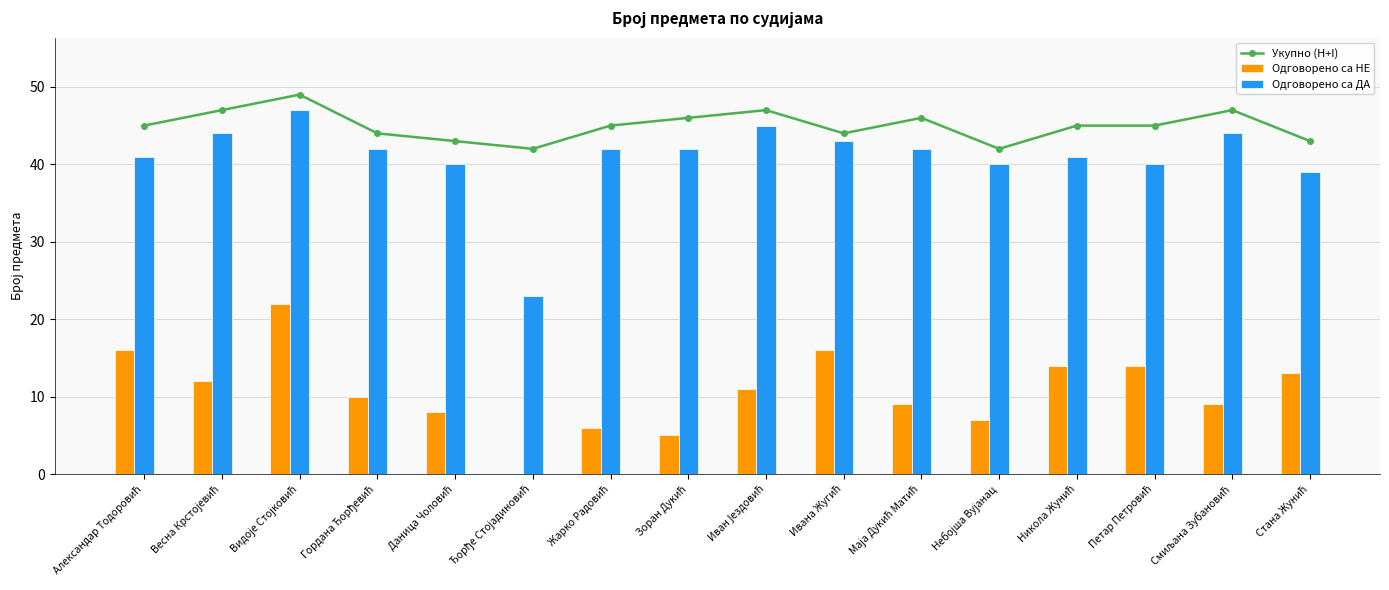

At how many categories does at least one series exceed 22?

16